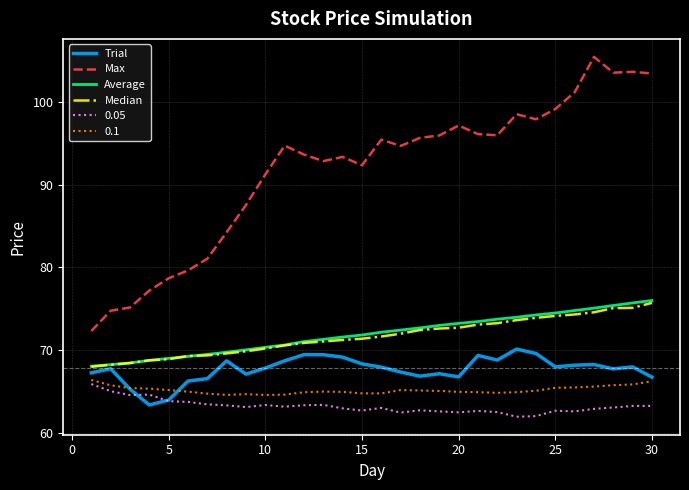

What is the difference between the maximum and minimum values in the Average series?

7.9